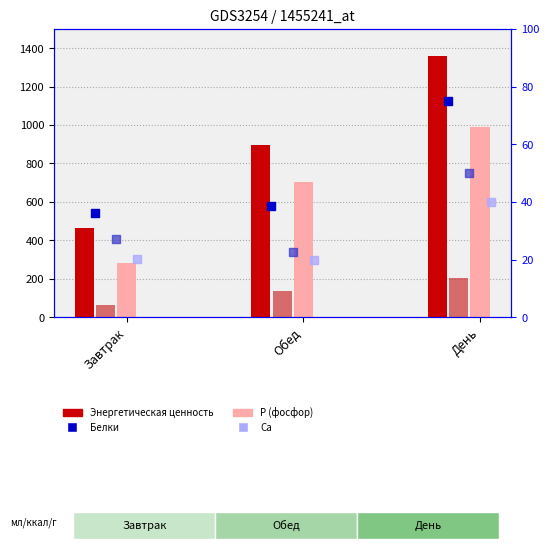

What is the total value across all series at Обед?

1822.2